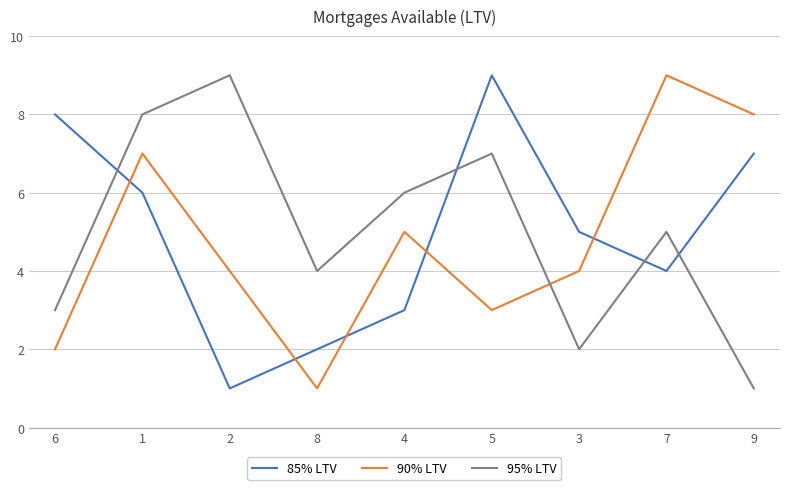

Reading left to right, extract all data points from this chart.

85% LTV: 8	6	1	2	3	9	5	4	7
90% LTV: 2	7	4	1	5	3	4	9	8
95% LTV: 3	8	9	4	6	7	2	5	1